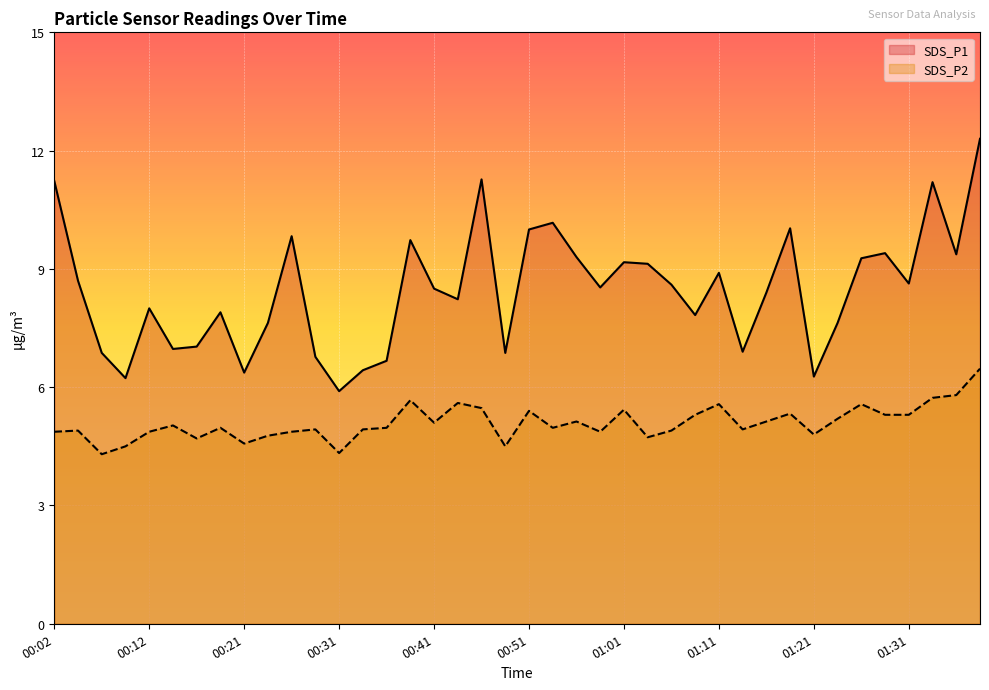

What is the difference between the highest and lowest values at 00:04?

3.8